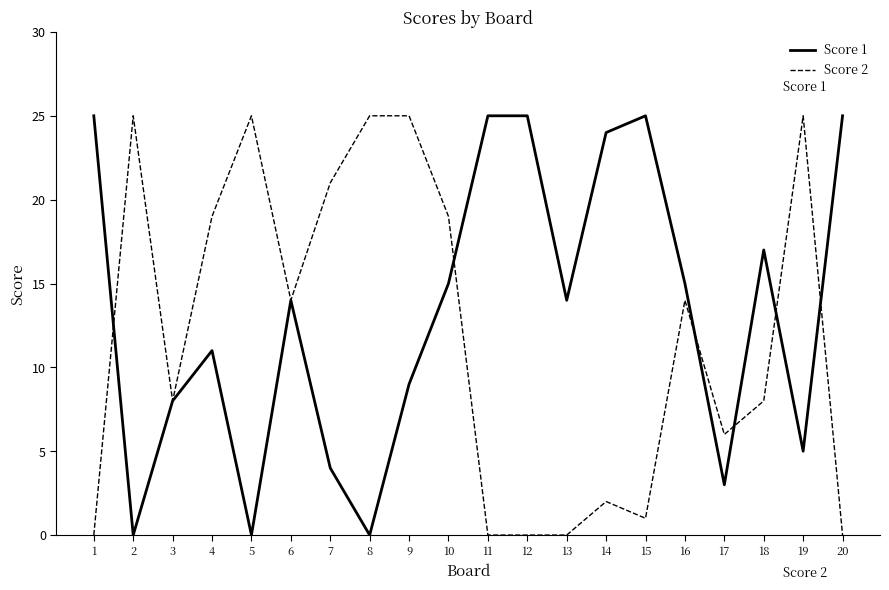

What is the maximum value for Score 2?

25